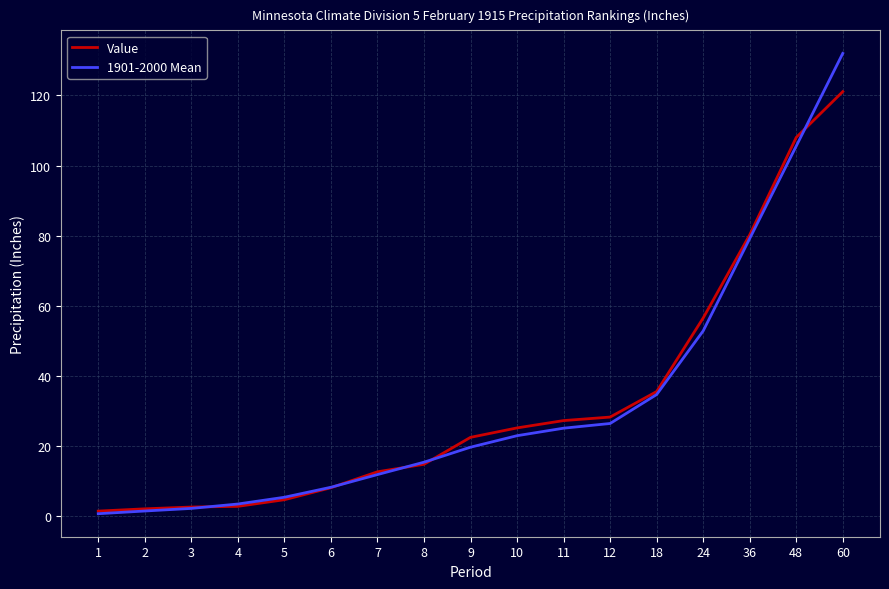

Between 8 and 12, which series saw the biggest shift?

Value